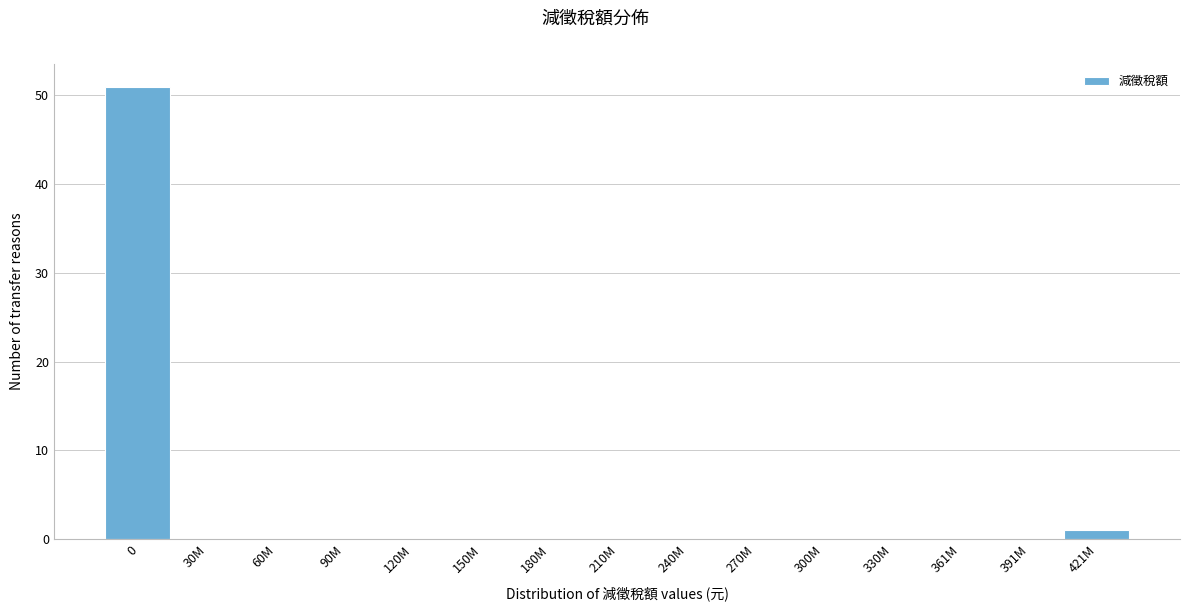

Reading left to right, transcribe all the data shown in this chart.

0=51	30M=0	60M=0	90M=0	120M=0	150M=0	180M=0	210M=0	240M=0	270M=0	300M=0	330M=0	361M=0	391M=0	421M=1